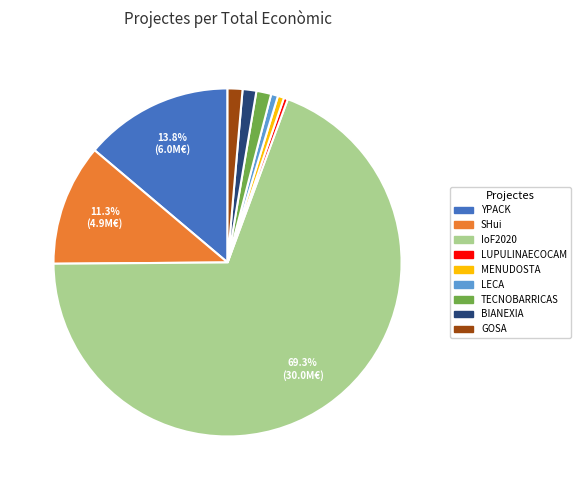

Count the number of slices in the pie.

9